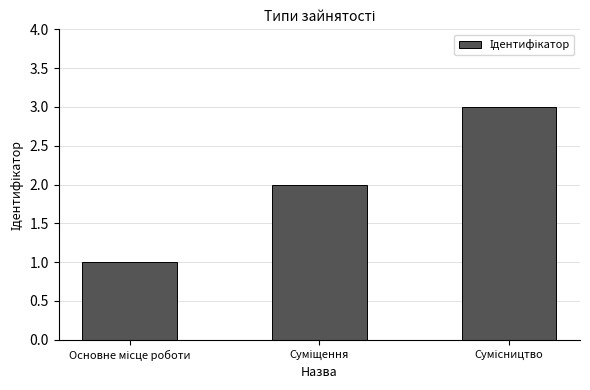

What is the sum of all values?

6